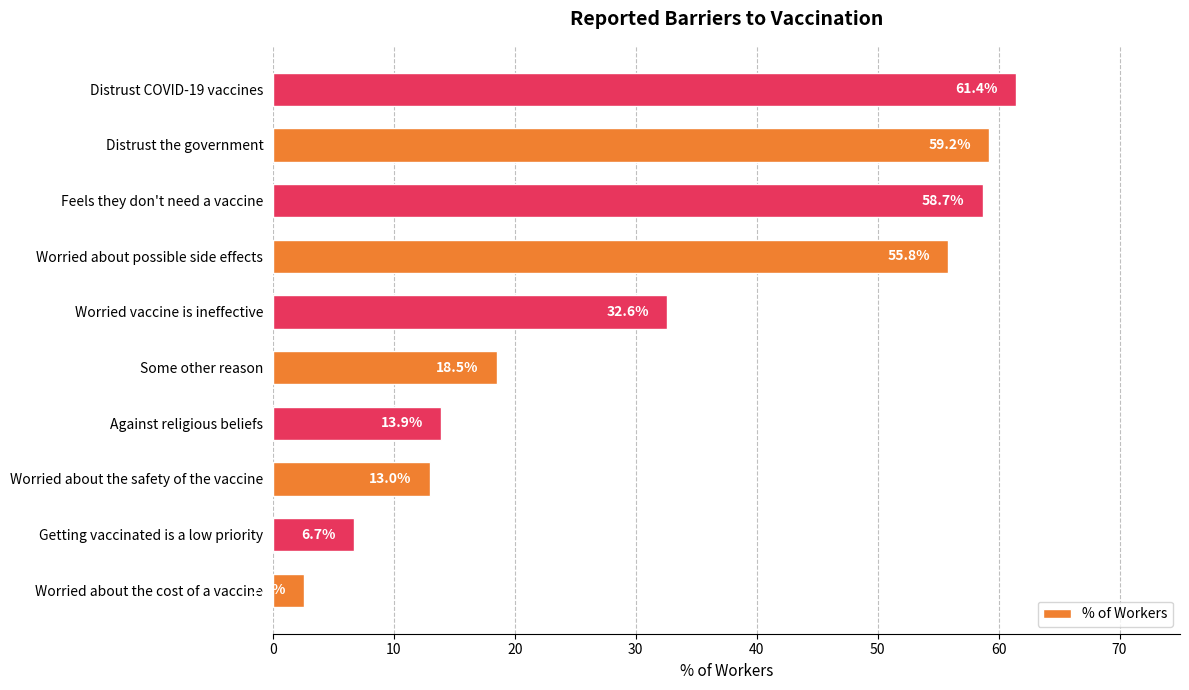

What is the average value?

32.2